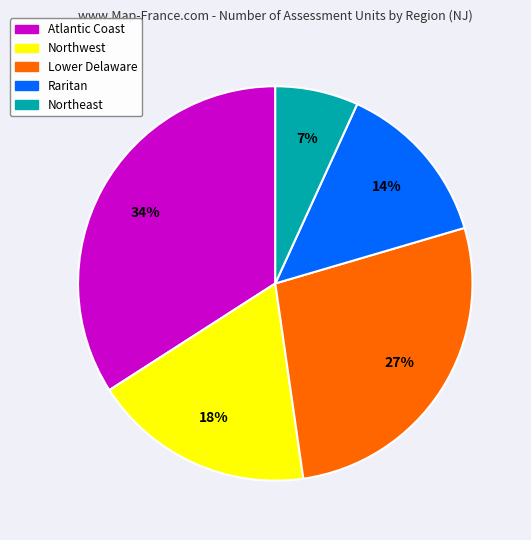

True or false: Lower Delaware accounts for 27% of the total.

True